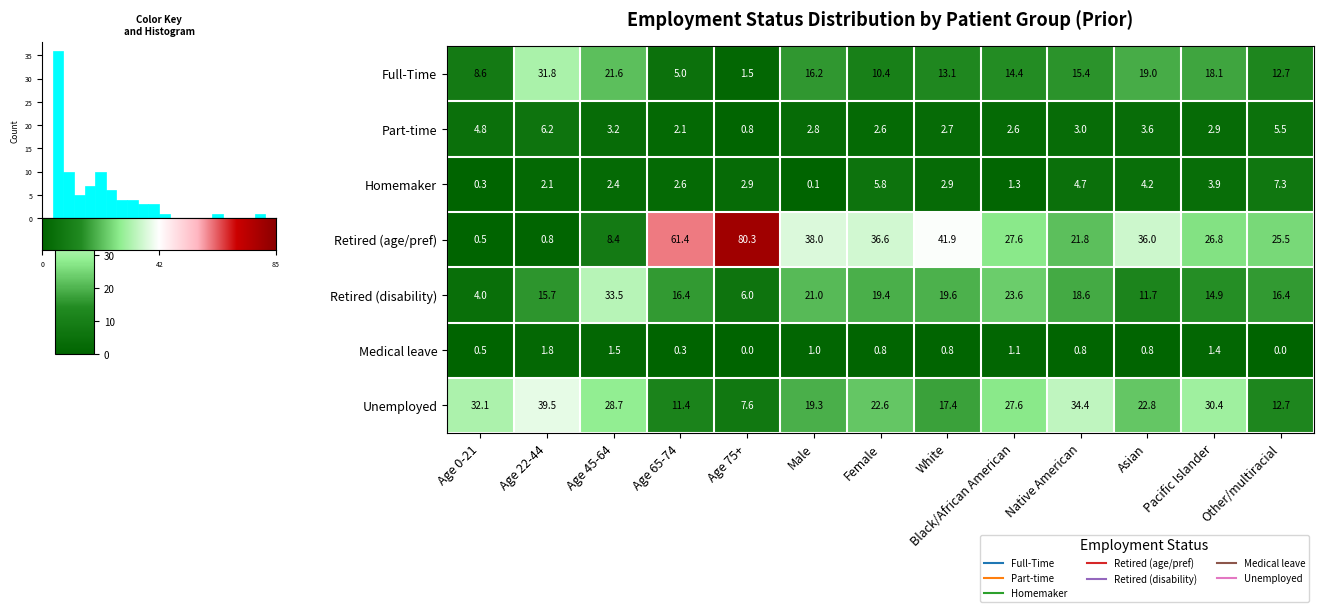

At Age 45-64, list the series in order from largest to smallest.

Retired (disability), Unemployed, Full-Time, Retired (age/pref), Part-time, Homemaker, Medical leave